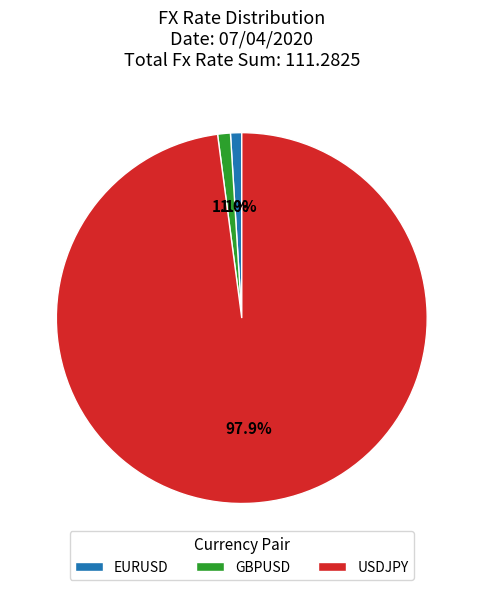

Is it true that GBPUSD is 12% of the pie?

False